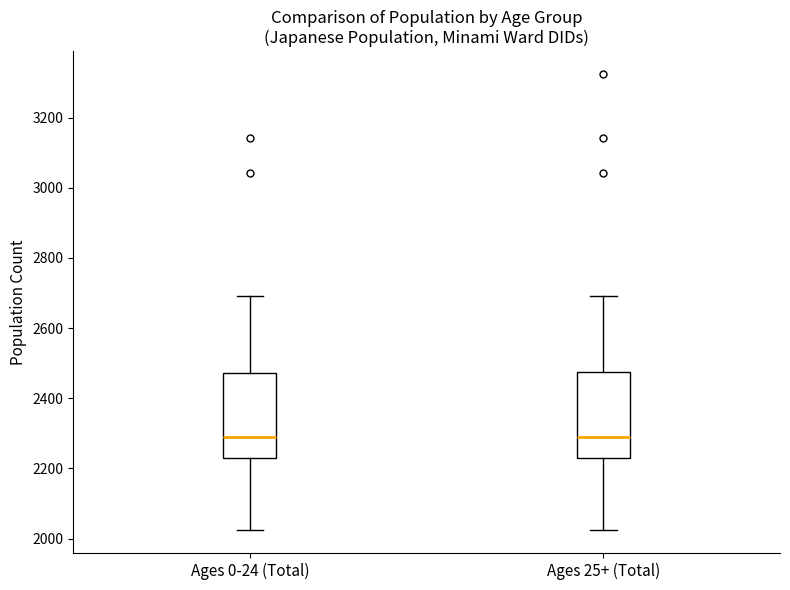

Where is the lower edge of the box for Ages 0-24 (Total) on the y-axis? The values are not printed on the chart, so give them approximately, as read against the axis.

2220